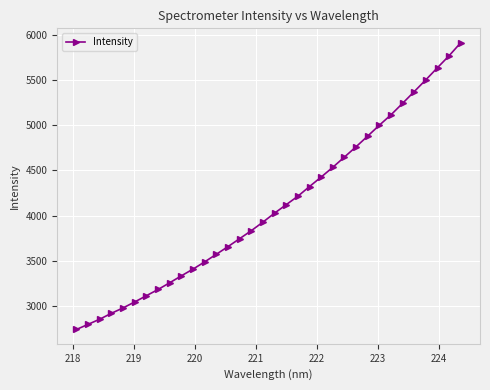

What is the difference between the second highest and second lowest values?

2966.8